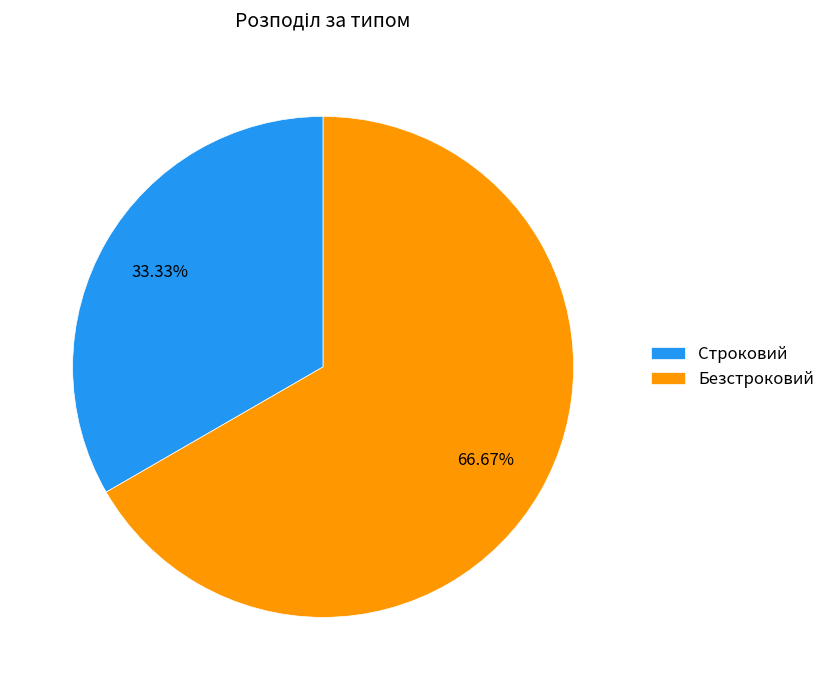

To the nearest percent, what is the difference between the Безстроковий and Строковий slice percentages?

33%